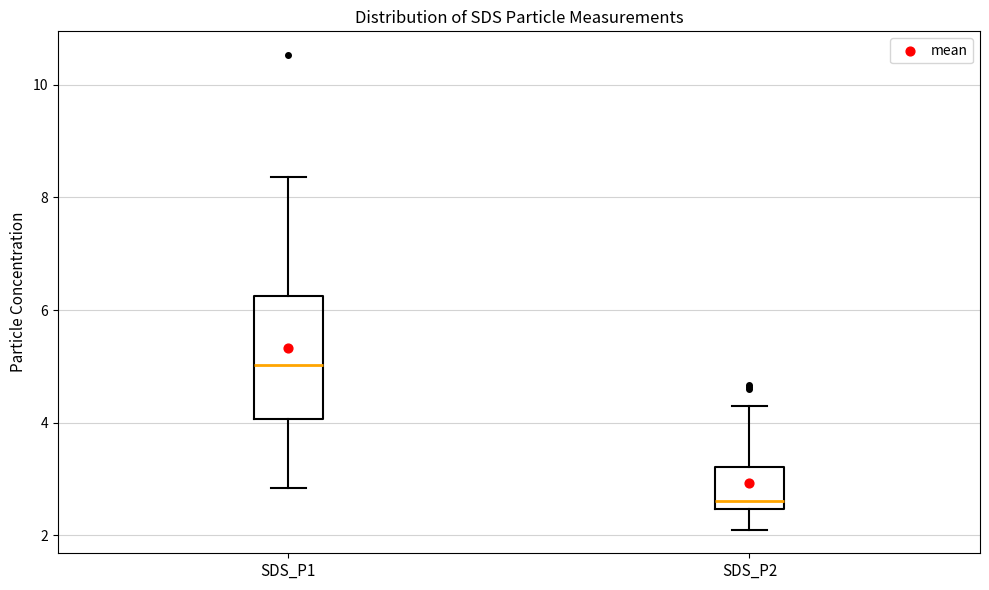

Which box has the lowest median line?

SDS_P2